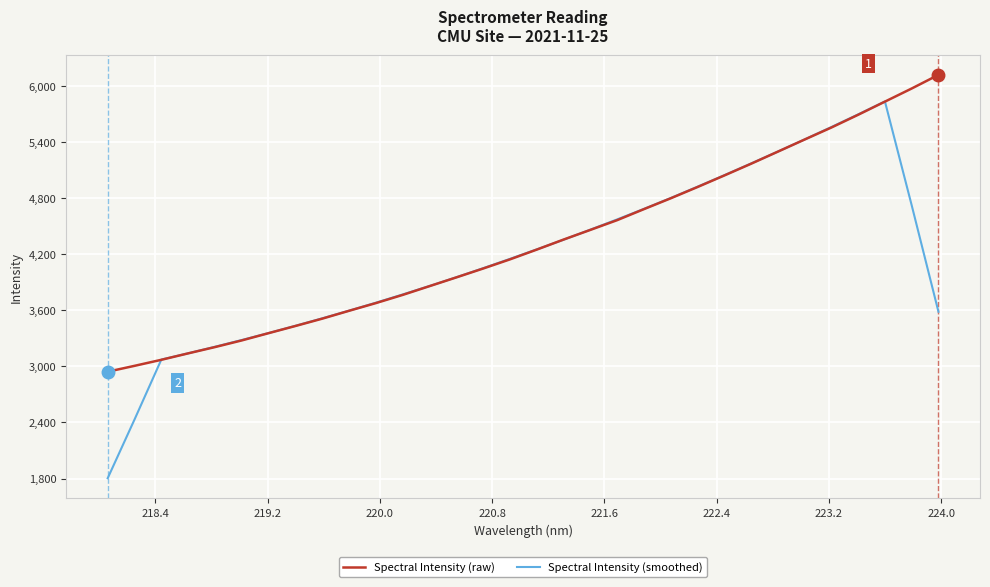

What is the sum of all Spectral Intensity (smoothed) values?

132650.5